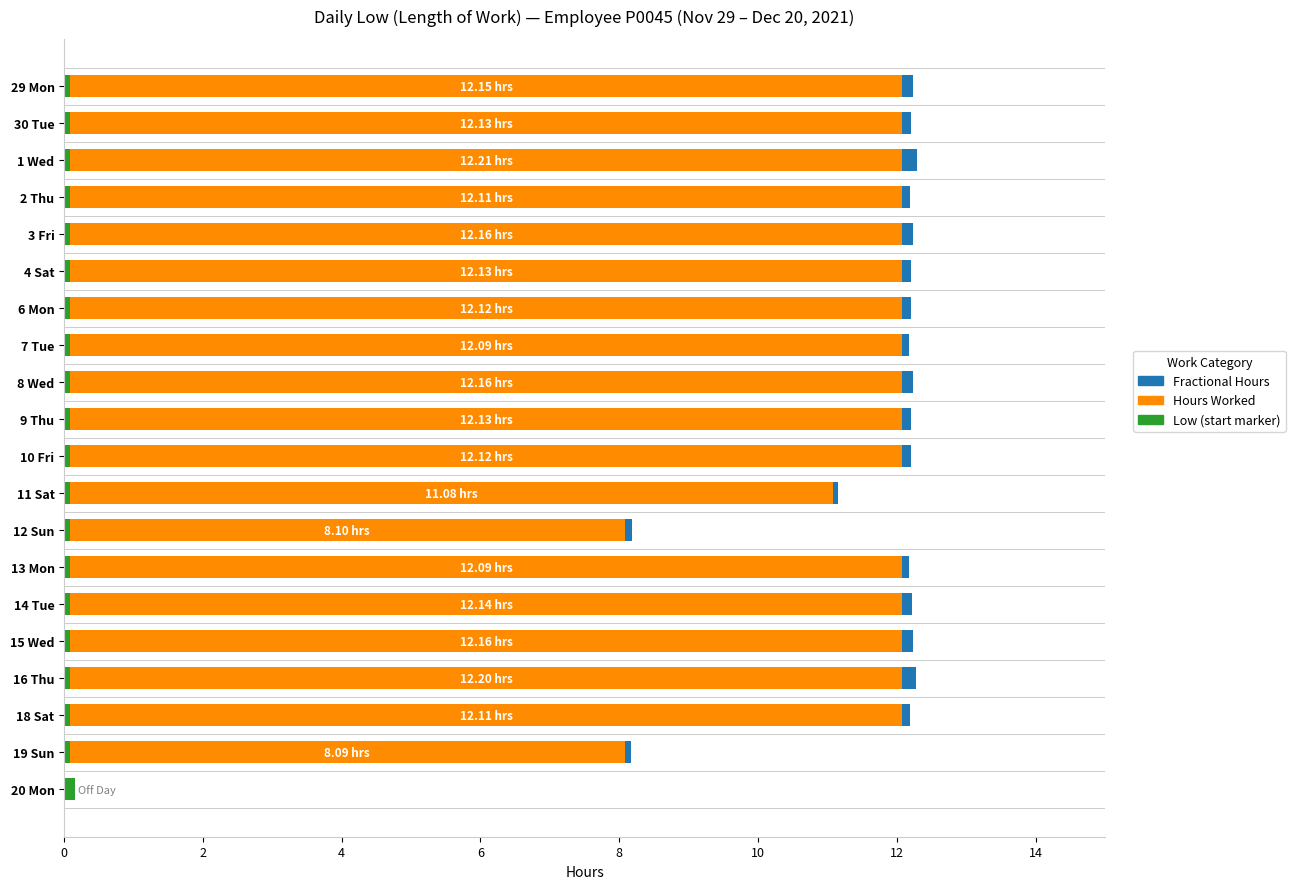

How many distinct data groups are displayed?

3